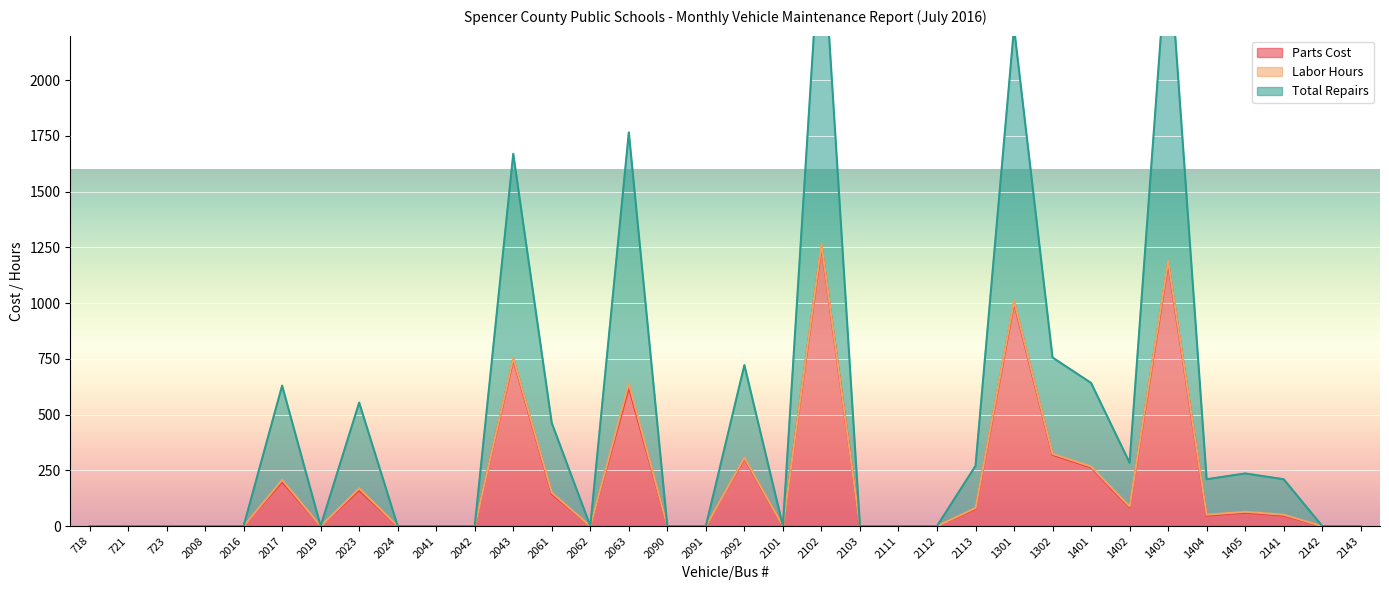

Is it true that Parts Cost equals 614 at 721?

False